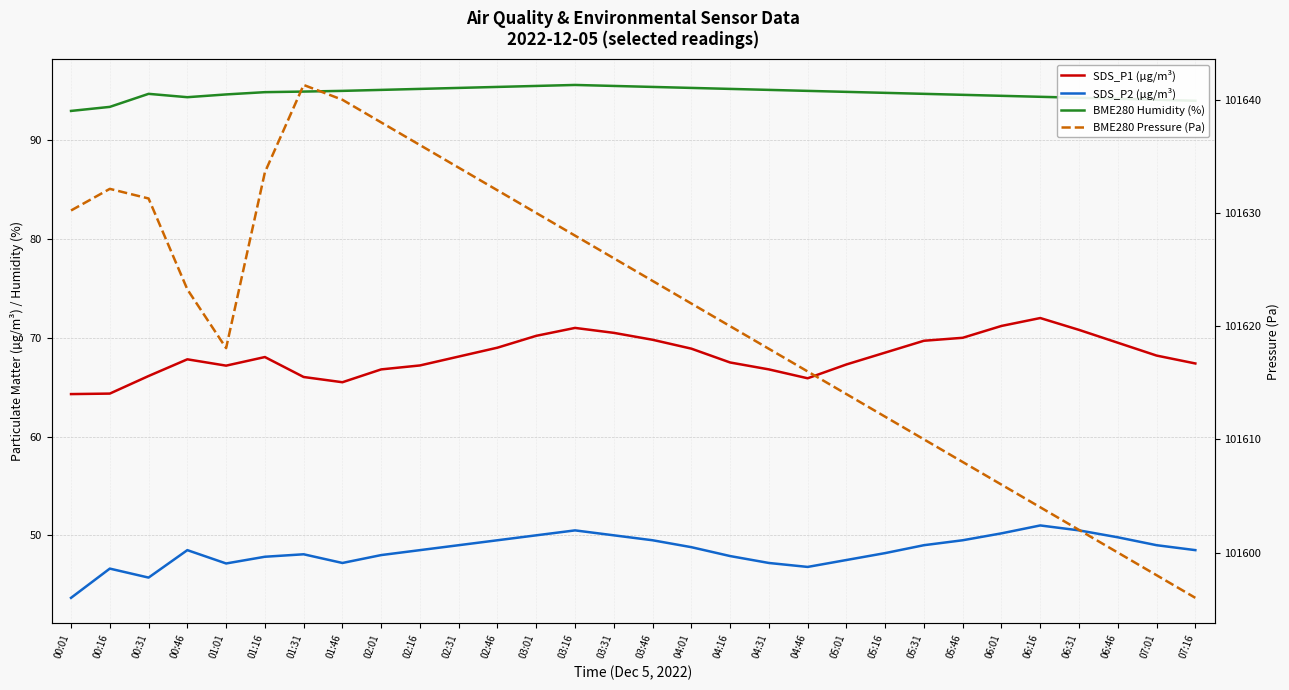

How many data points in BME280 Humidity (%) are above 94?

27